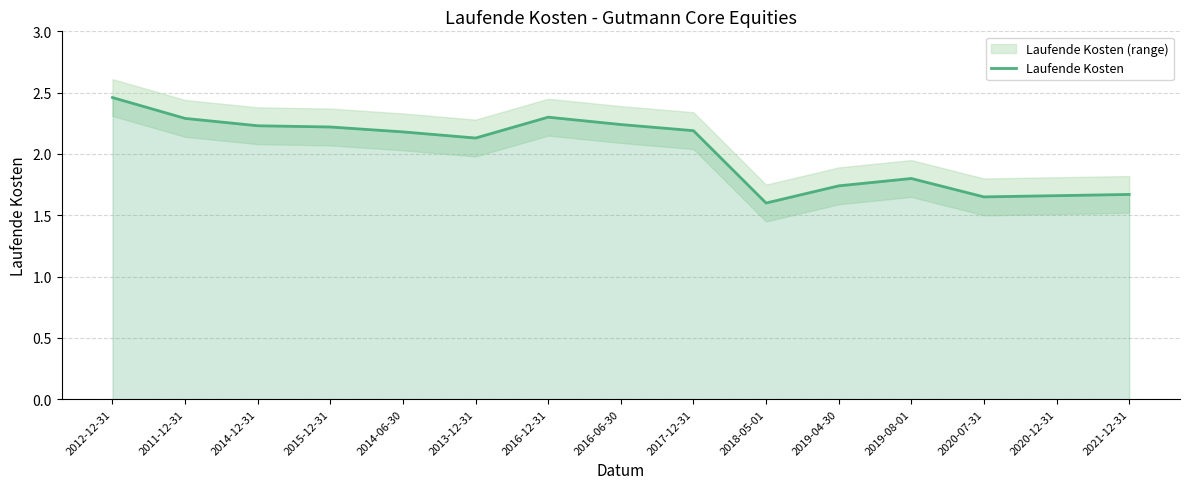

Reading right to left, list all the values displayed in this chart.

2021-12-31=1.7	2020-12-31=1.7	2020-07-31=1.6	2019-08-01=1.8	2019-04-30=1.7	2018-05-01=1.6	2017-12-31=2.2	2016-06-30=2.2	2016-12-31=2.3	2013-12-31=2.1	2014-06-30=2.2	2015-12-31=2.2	2014-12-31=2.2	2011-12-31=2.3	2012-12-31=2.5